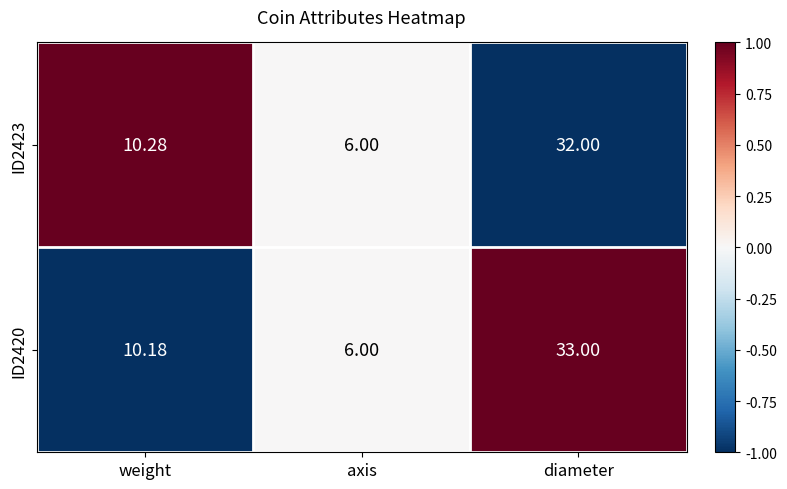

Count the number of categories in the chart.

3